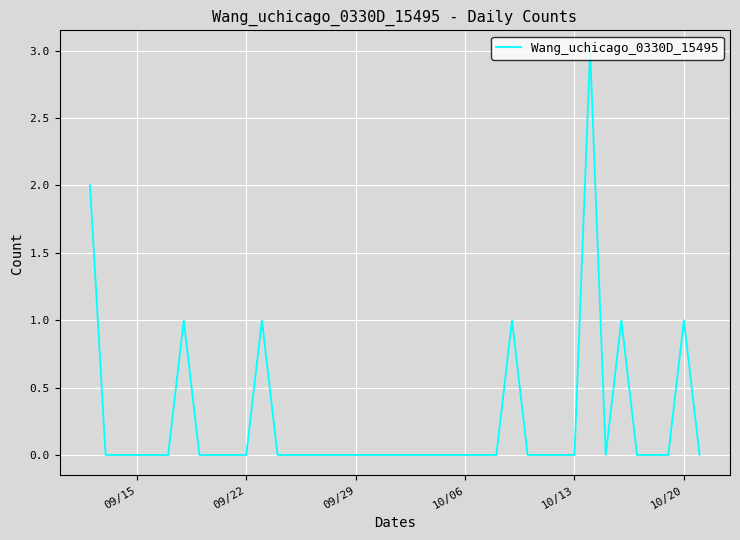

What is the greatest value displayed?

3